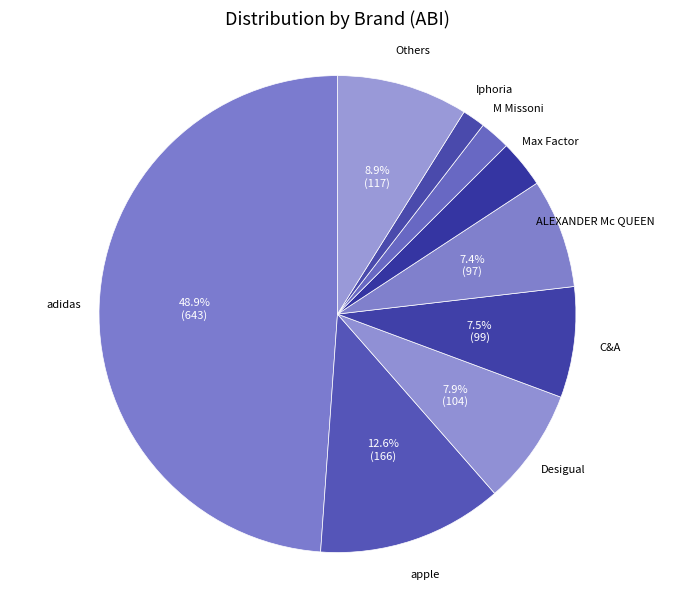

Which category has the smallest portion of the pie?

Iphoria